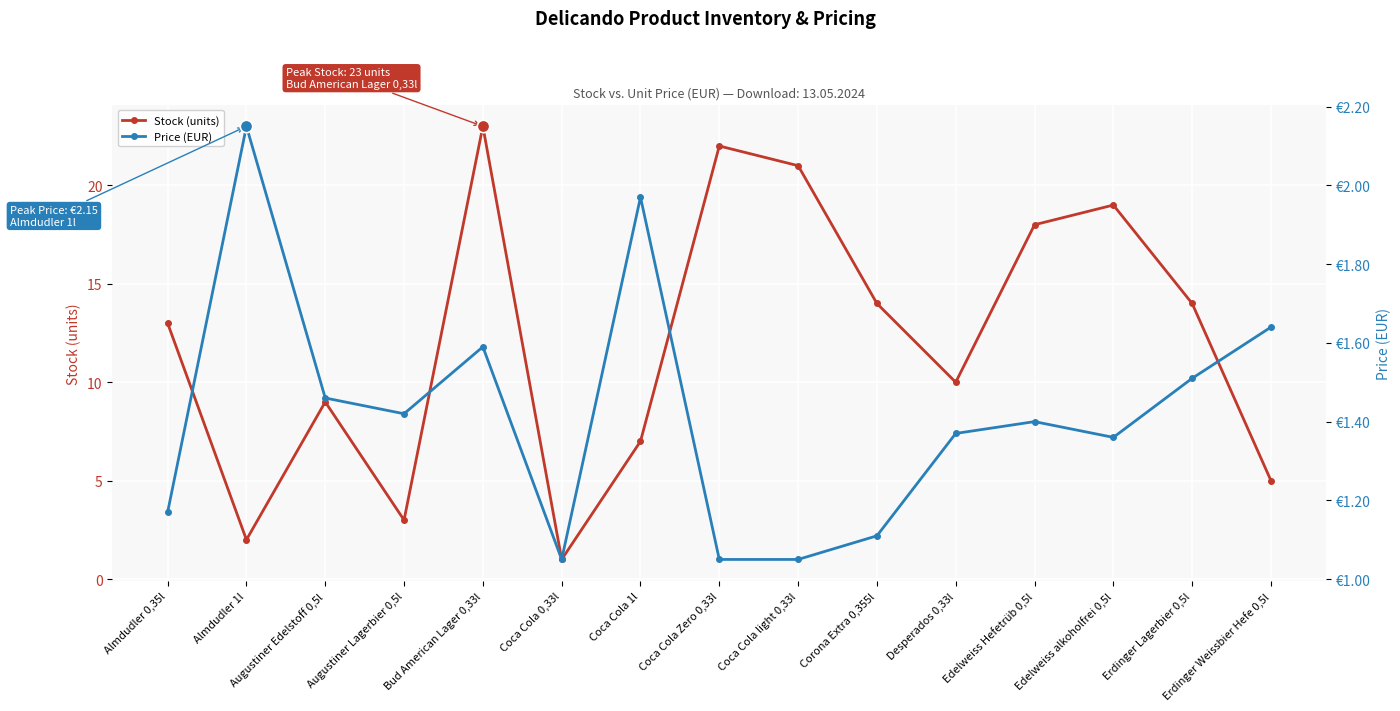

What are all the series names shown in the legend?

Stock (units), Price (EUR)